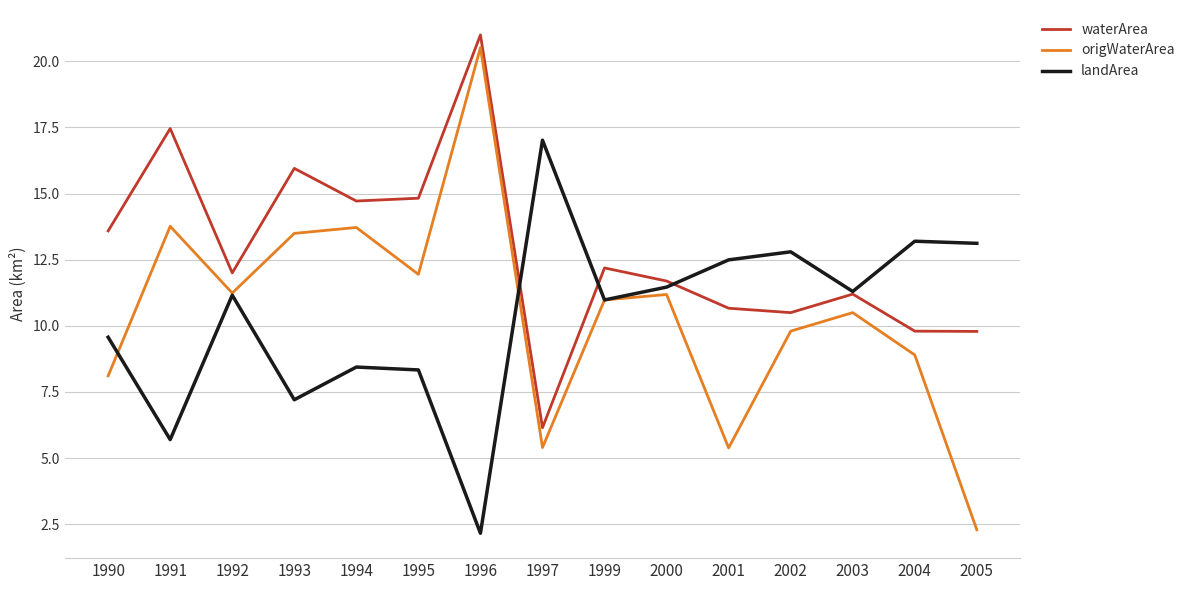

At 1993, list the series in order from largest to smallest.

waterArea, origWaterArea, landArea